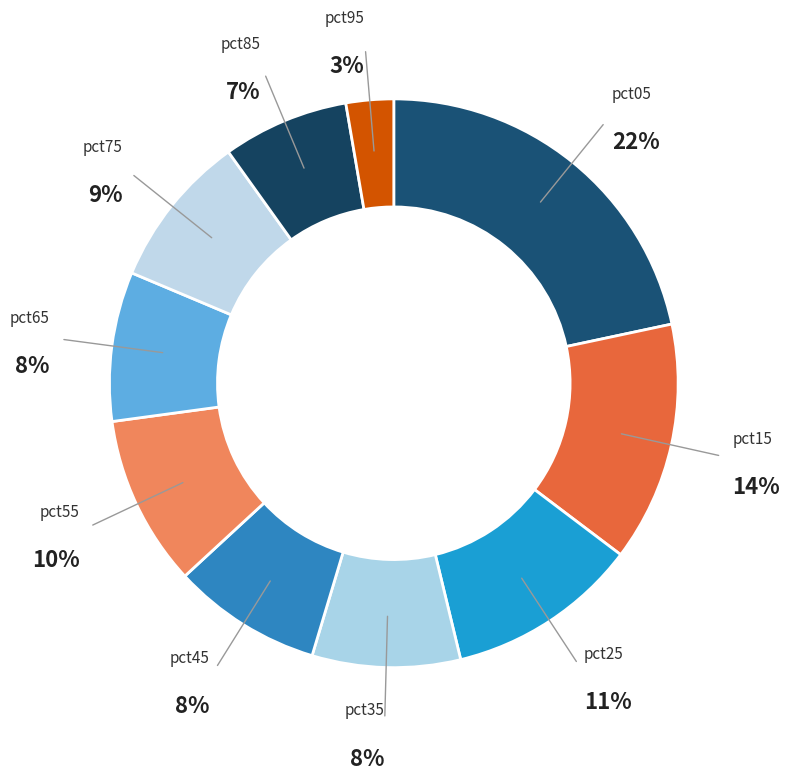

Which category has the biggest portion of the pie?

pct05